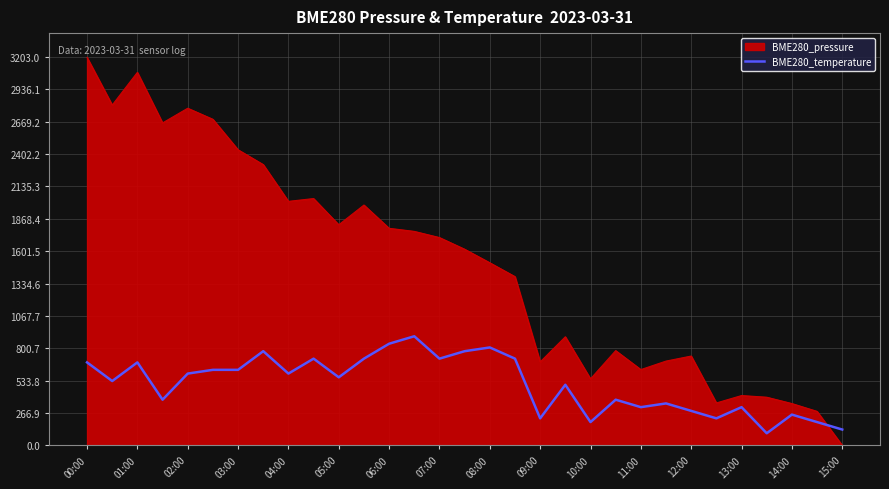

Which series has the largest total across all categories?

BME280_pressure